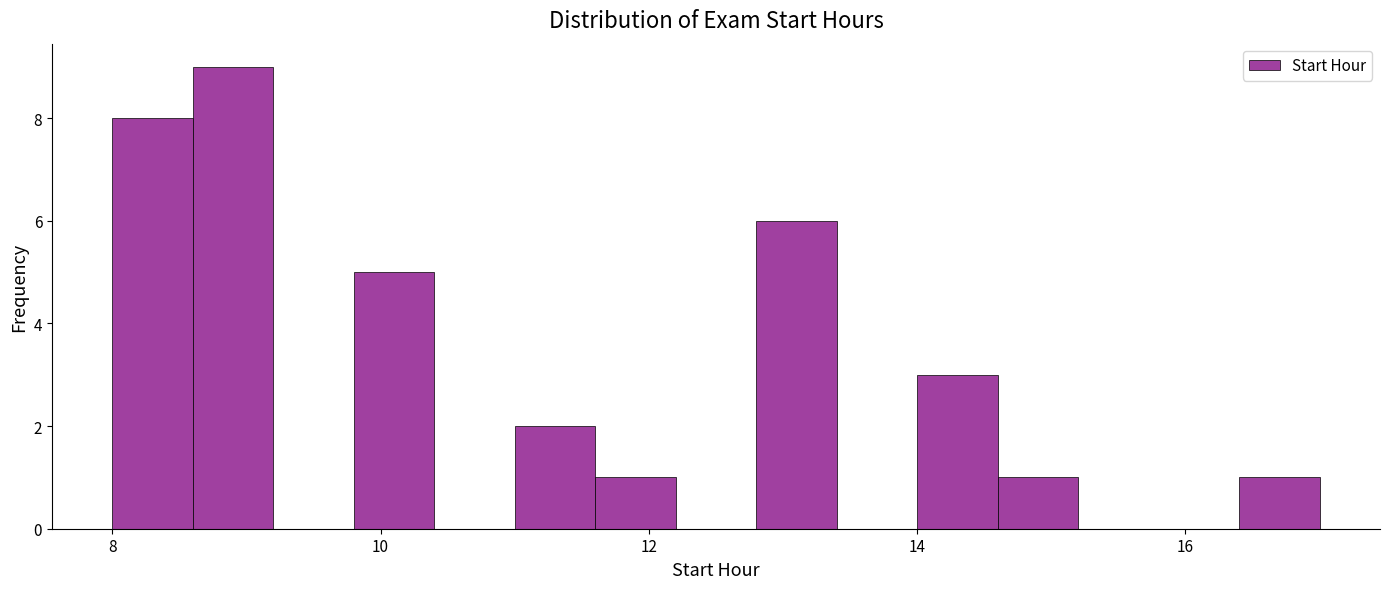

Around what value on the x-axis is the tallest bar? Give the approximate position of its centre, as read against the axis.

9.0